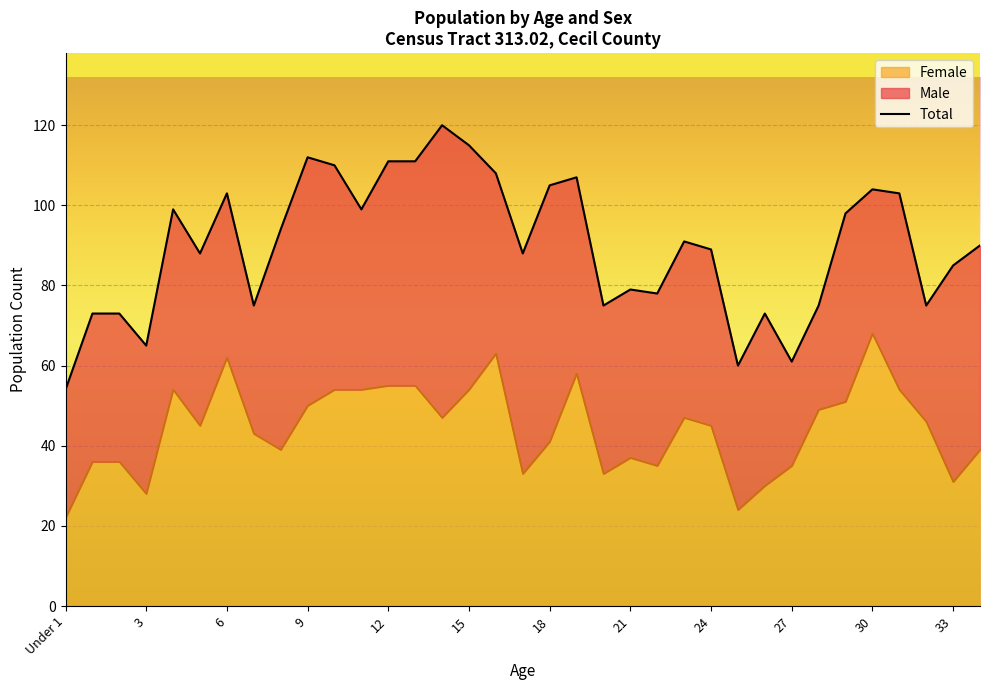

Reading left to right, list all the values displayed in this chart.

54	73	73	65	99	88	103	75	94	112	110	99	111	111	120	115	108	88	105	107	75	79	78	91	89	60	73	61	75	98	104	103	75	85	90